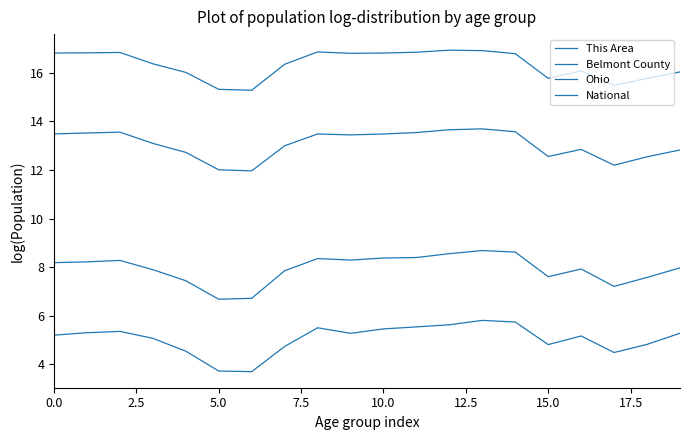

Is this an area chart (filled region under the line)?

No